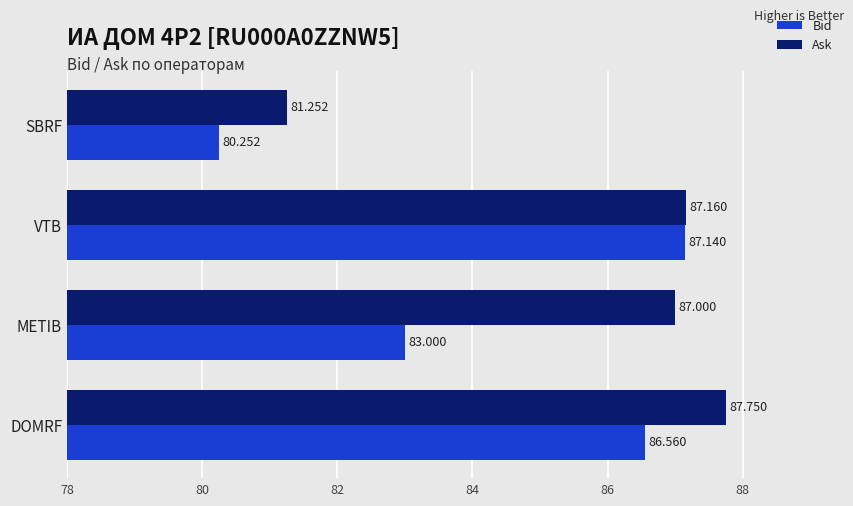

At which label is Bid closest to 83?

METIB